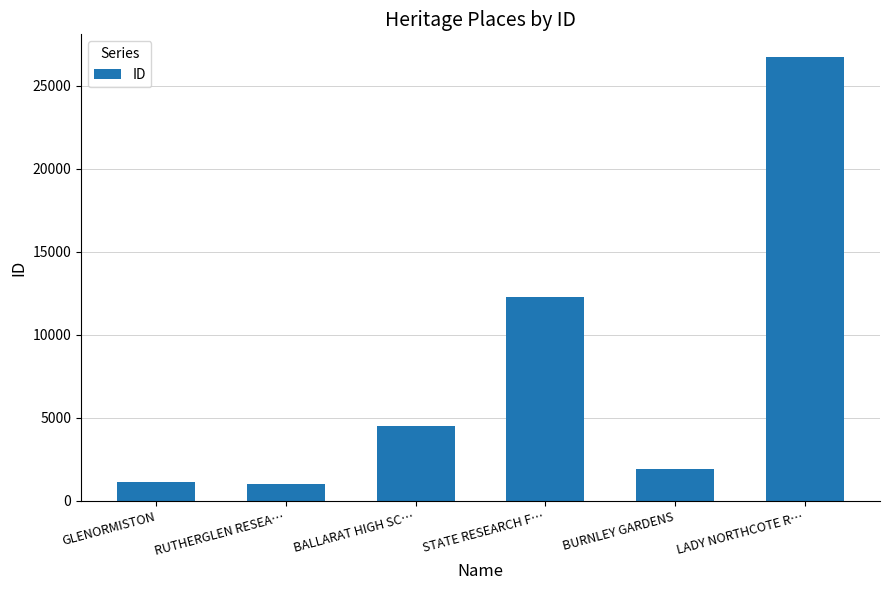

True or false: the data shows 4518 at BALLARAT HIGH SC….

True